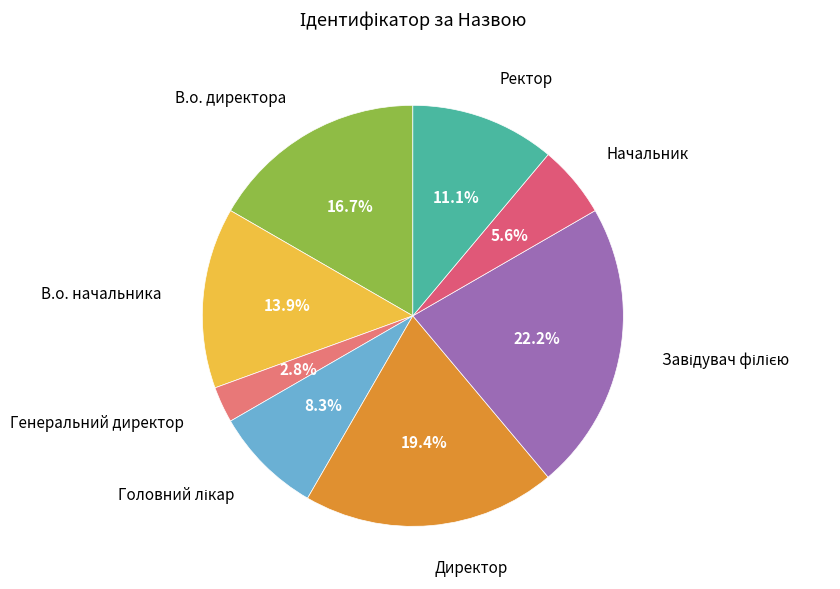

What is the smallest slice in the pie chart?

Генеральний директор